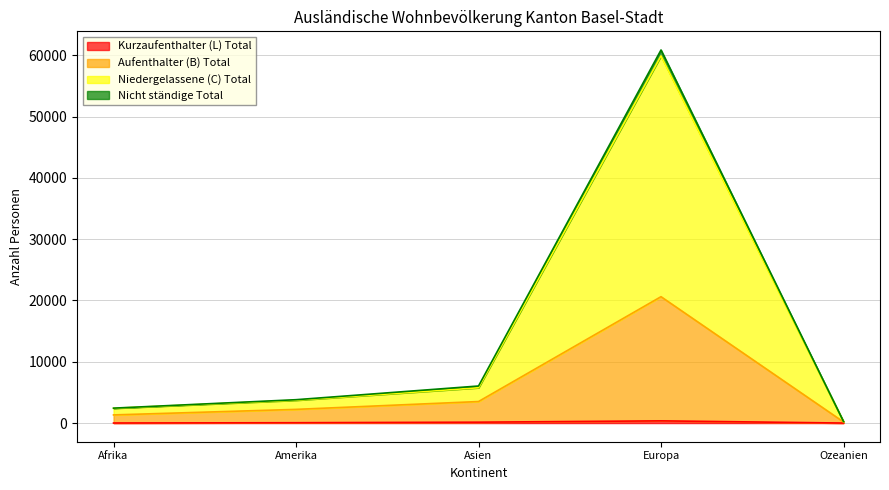

Read the Kurzaufenthalter (L) Total value at Amerika, to the nearest 10.

60